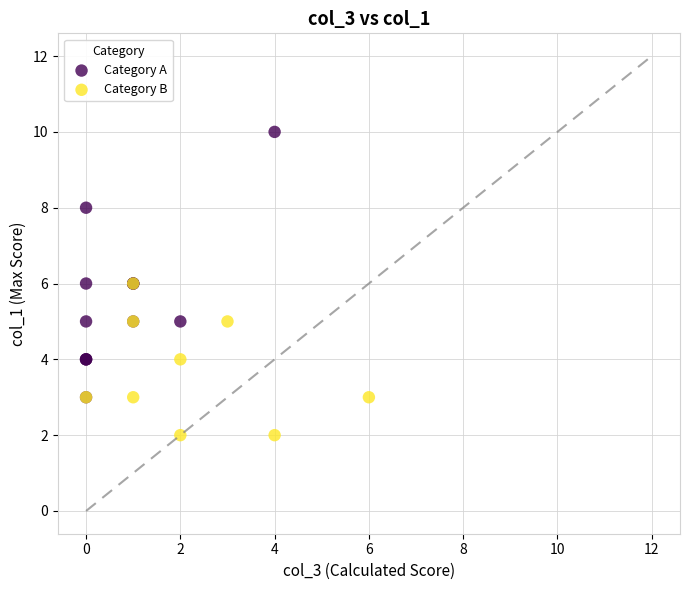

Which series contains the lowest Y value?

Category B